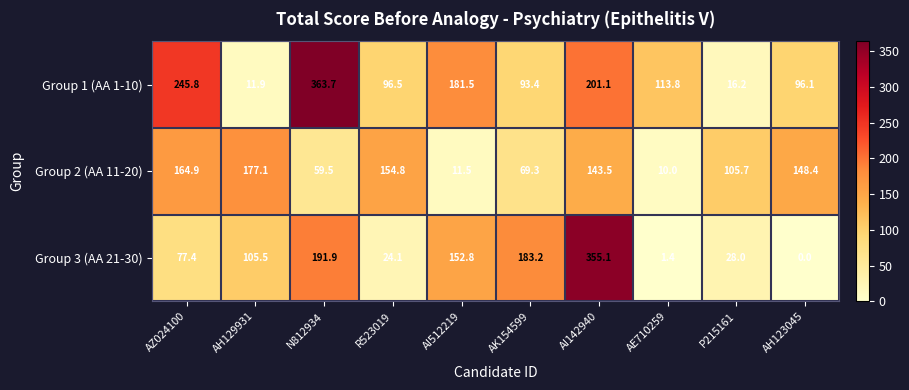

The Group 2 (AA 11-20) series shows 24.4 at AK154599. True or false?

False